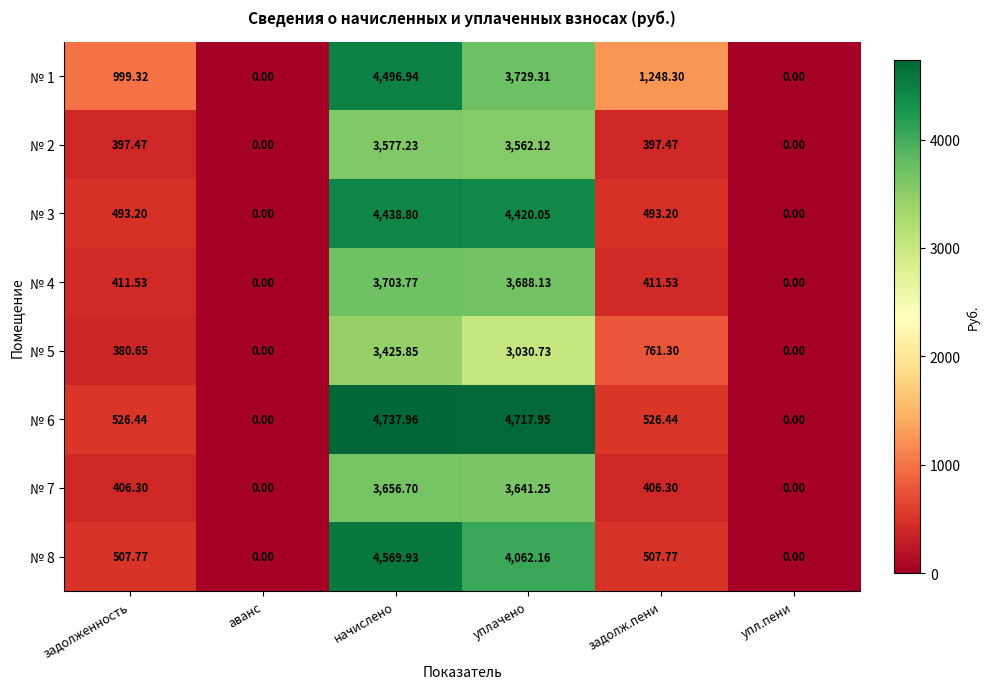

At which category is the sum across all series the highest?

начислено